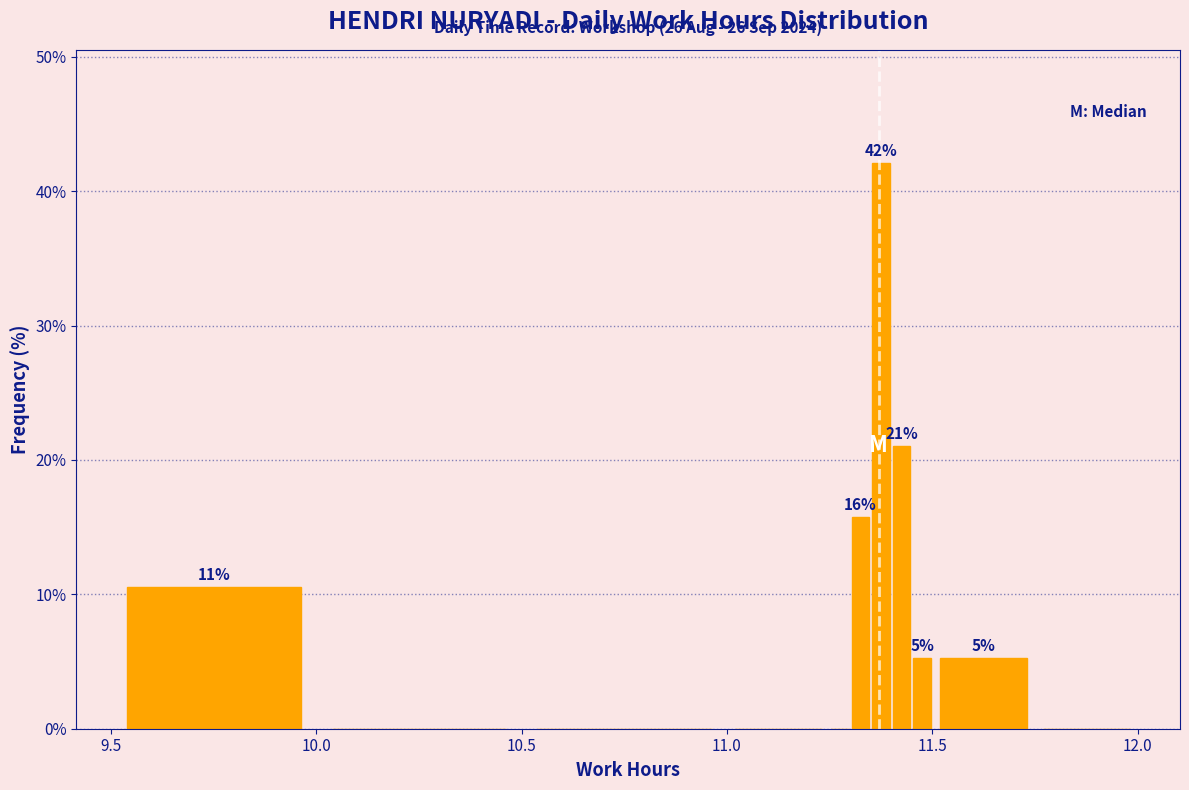

Around what value on the x-axis is the tallest bar? Give the approximate position of its centre, as read against the axis.

11.40